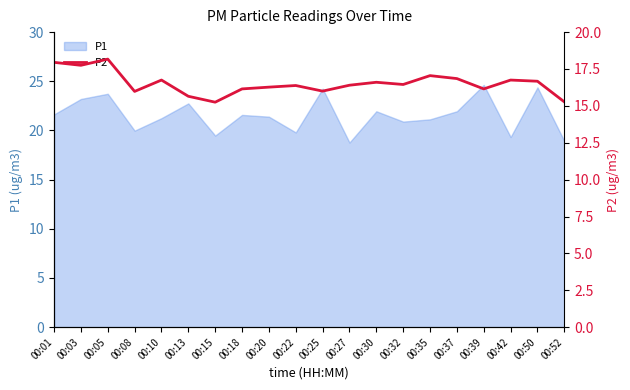

Where does the data first go above 16?

00:01